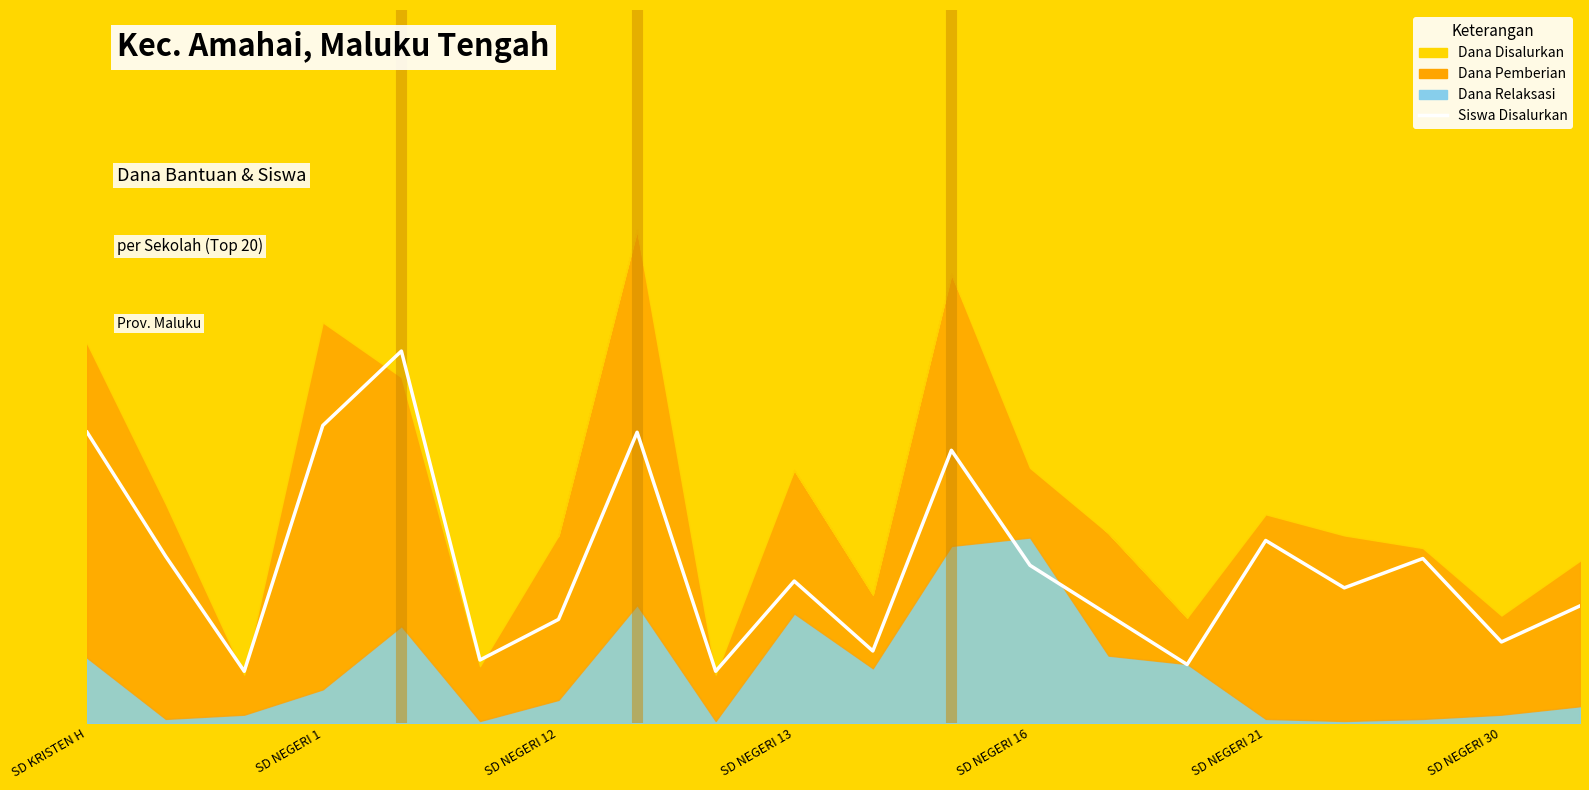

What is the ratio of the value at SD NEGERI 16 to the value at 13?

3.4